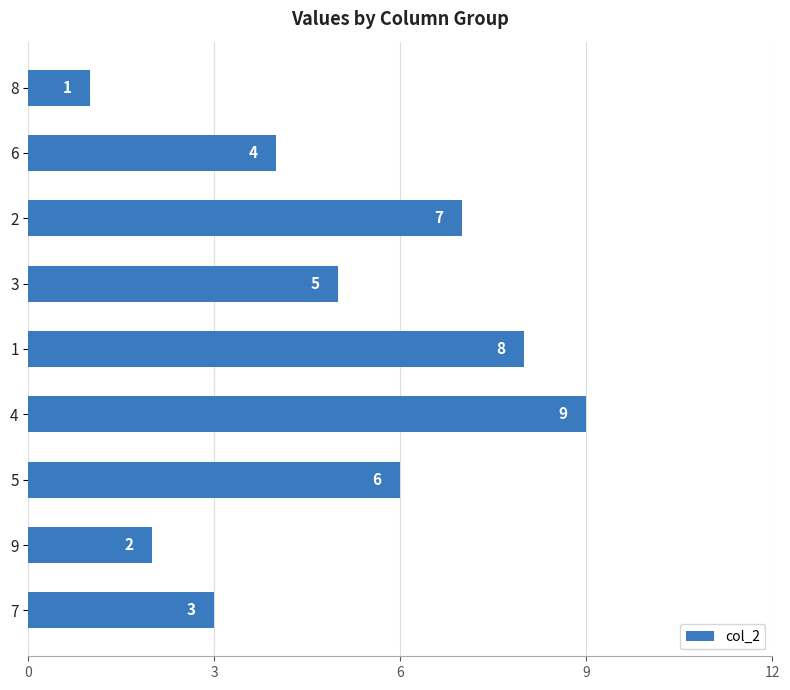

Rank the categories by value from highest to lowest.

4, 1, 2, 5, 3, 6, 7, 9, 8